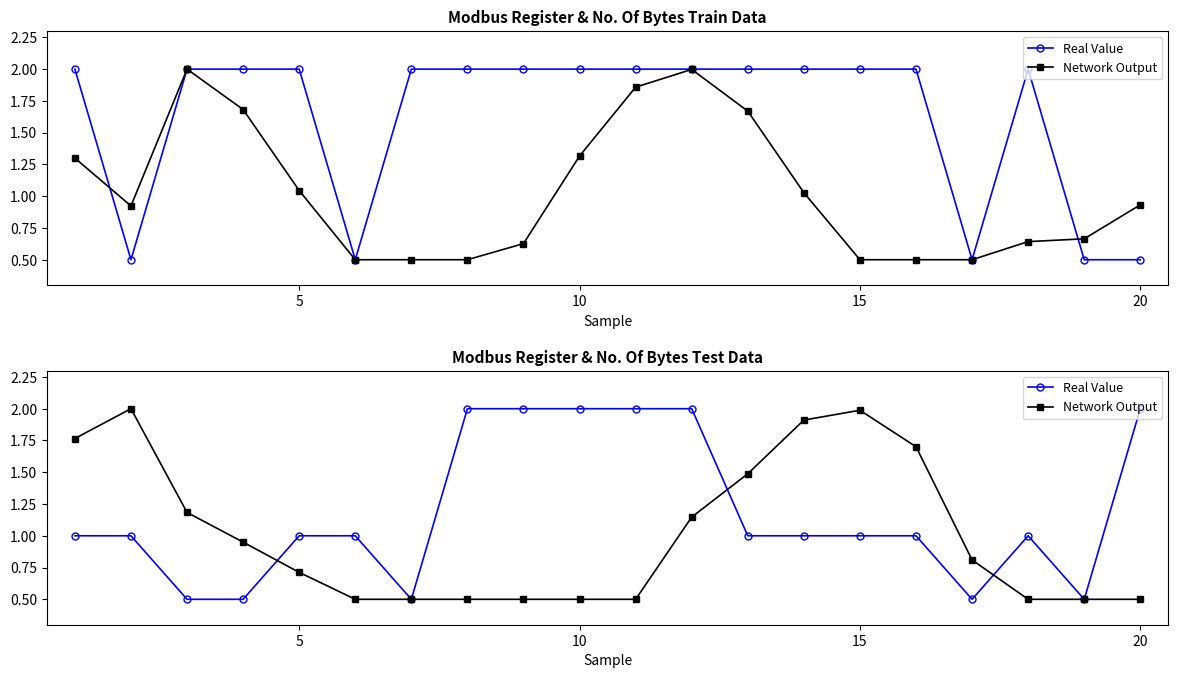

What is the smallest value displayed?

0.5